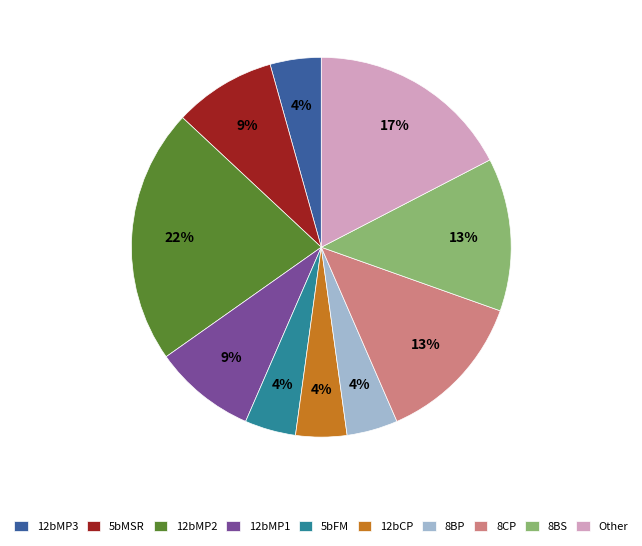

Which category has the biggest portion of the pie?

12bMP2